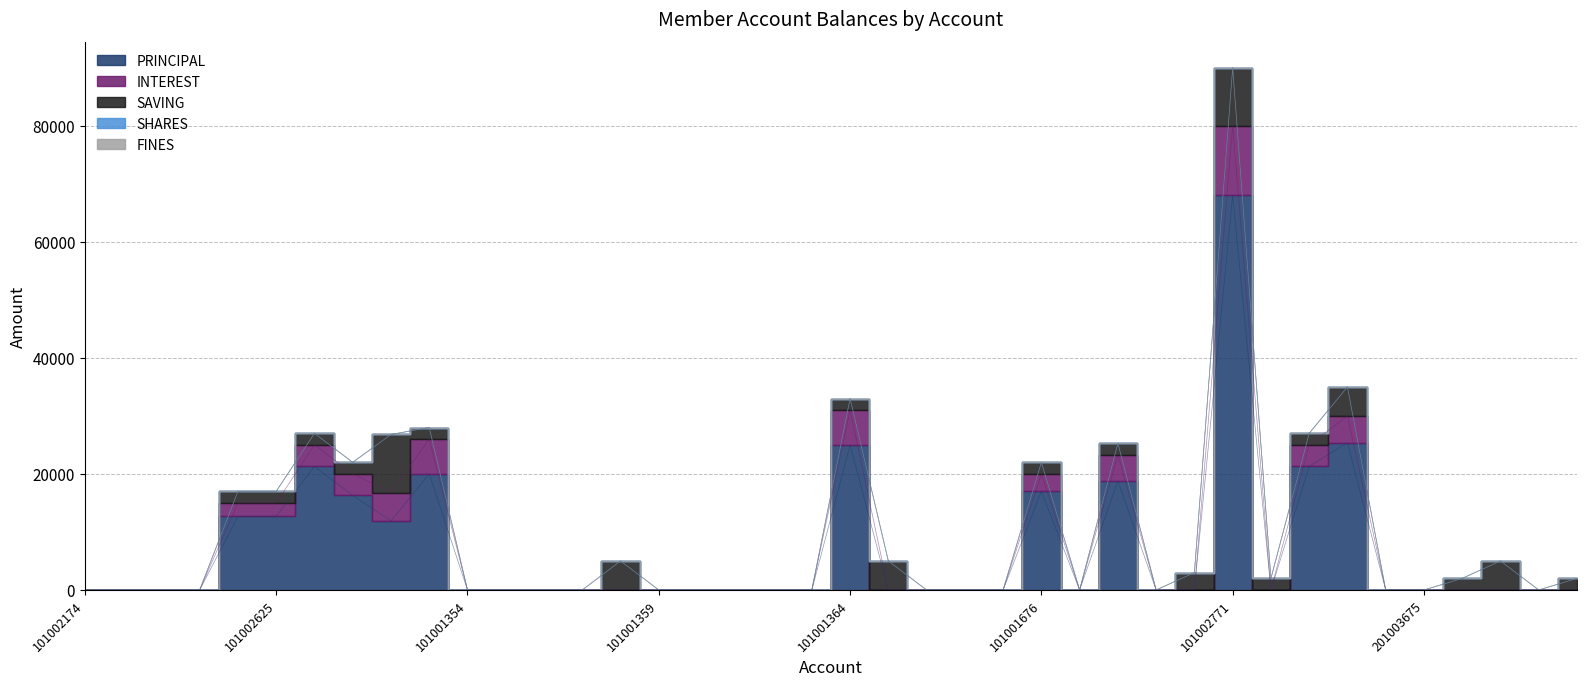

Does the chart display data point markers on the line(s)?

No